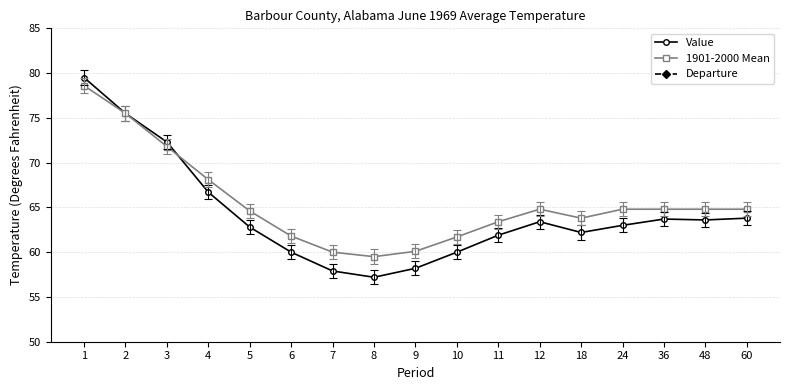

Is it true that 1901-2000 Mean equals 64.6 at 5?

True